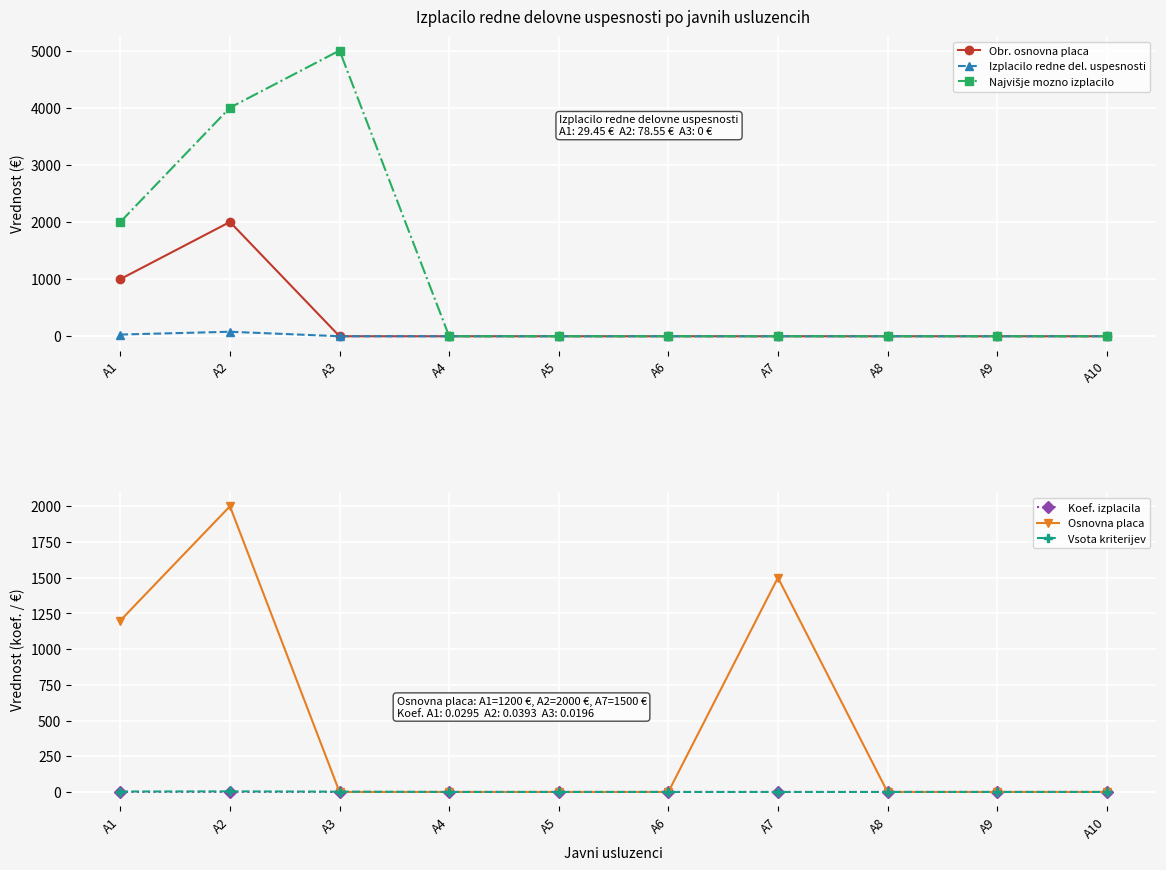

Rank the categories by Vsota kriterijev value from highest to lowest.

A2, A1, A3, A4, A5, A6, A7, A8, A9, A10